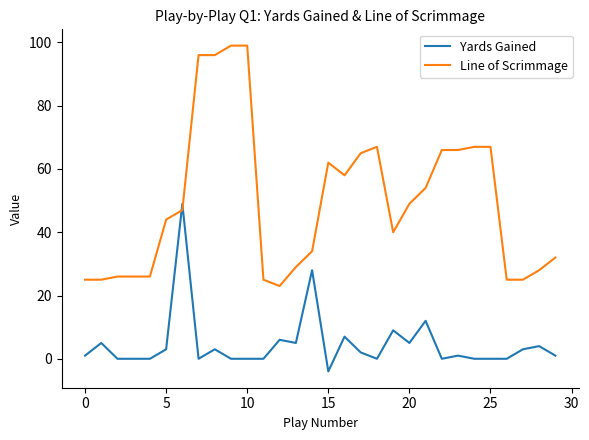

What is the minimum value for Line of Scrimmage?

23